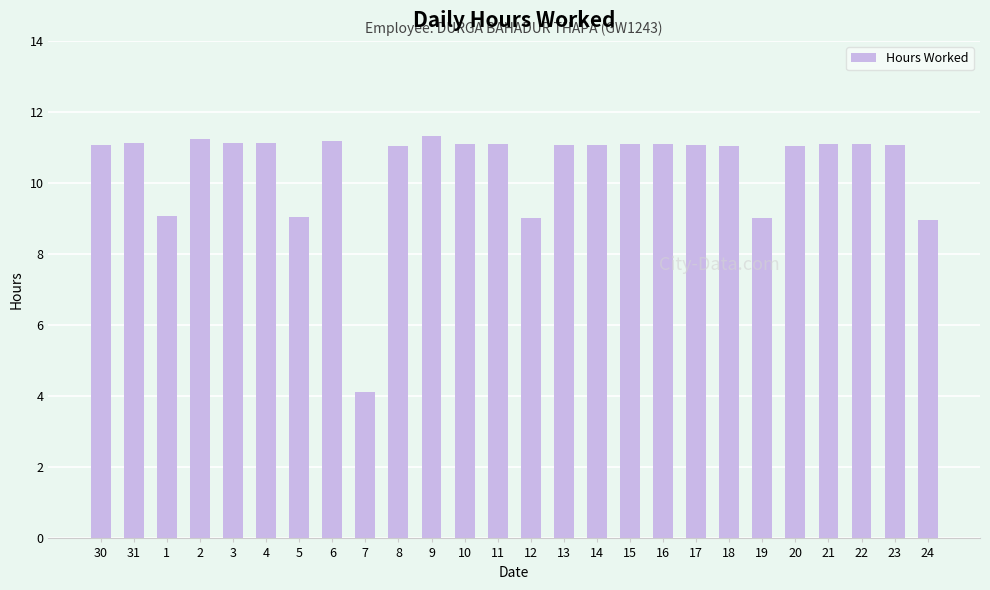

What is the ratio of the value at 4 to the value at 17?

1.0